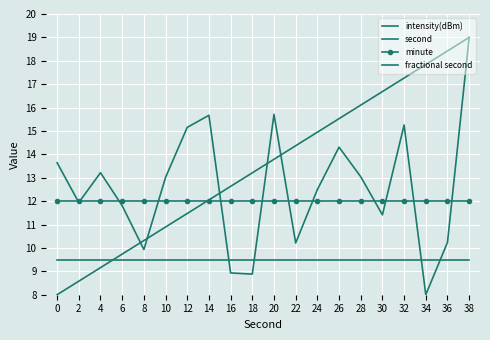

What is the sum of the minute values at 12 and 4?

24.0